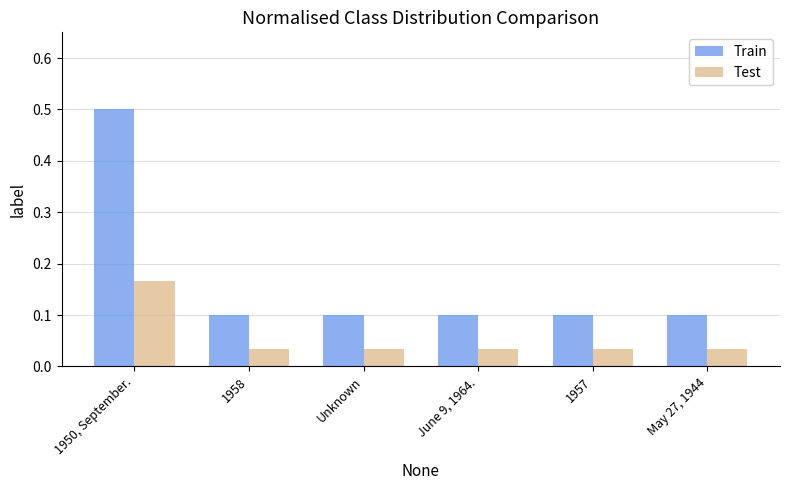

Count the number of data series in this chart.

2